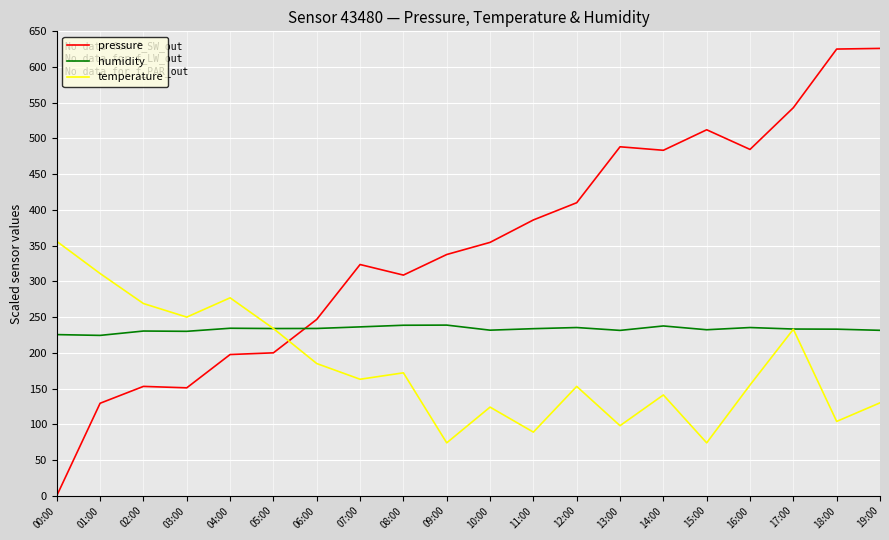

Which series has the widest spread of values?

pressure